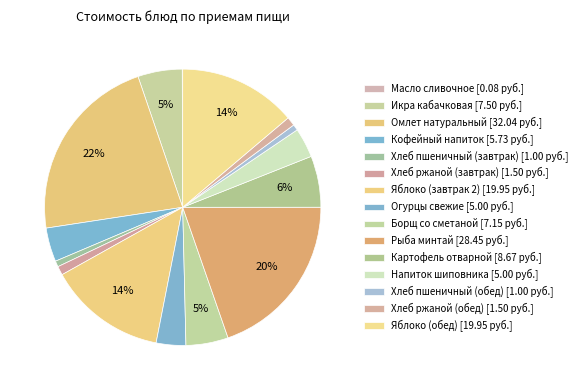

How many segments does this pie chart have?

15